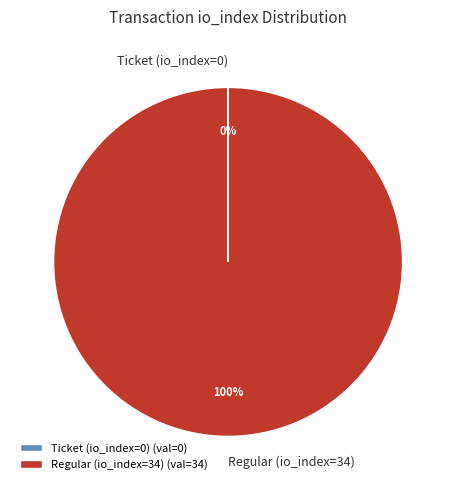

What percentage is the Regular (io_index=34) slice, to the nearest percent?

100%